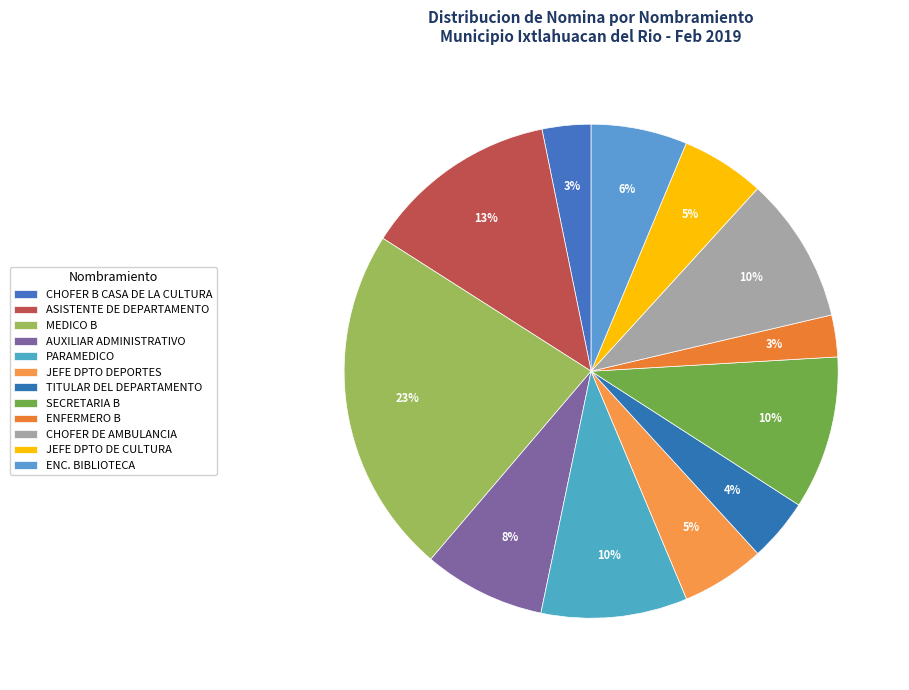

How many segments does this pie chart have?

12